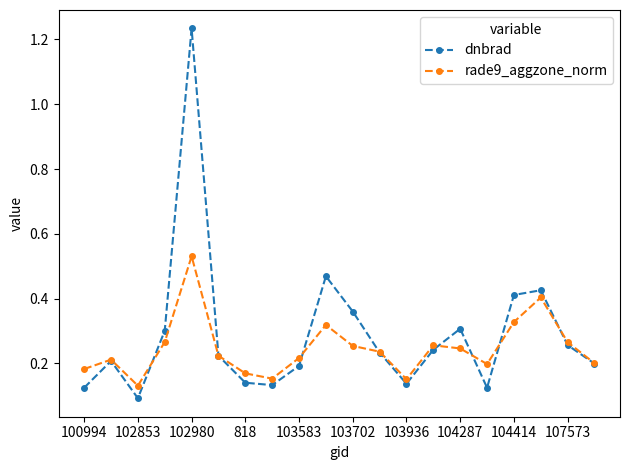

Count the rade9_aggzone_norm values in the range 0 to 1.

20